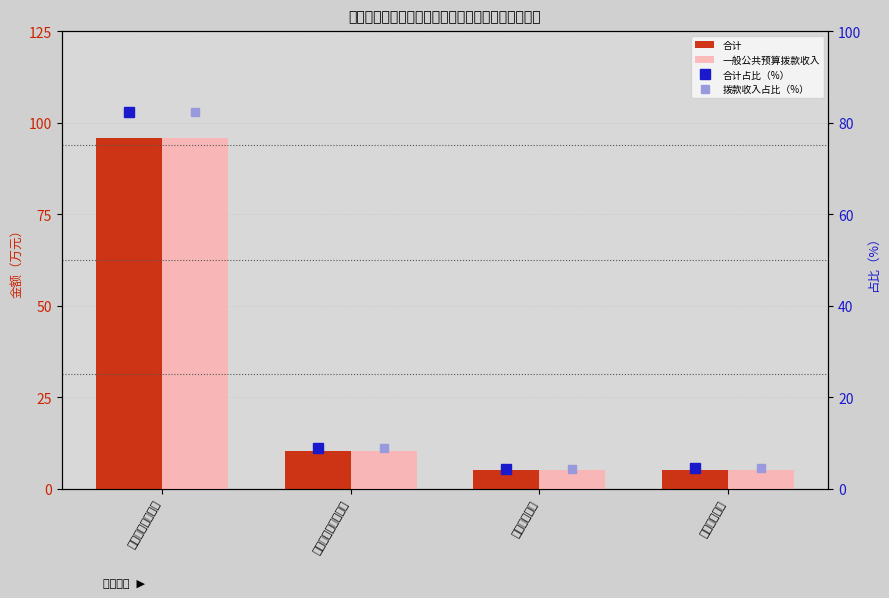

What is the approximate value of 一般公共预算拨款收入 at 社会保障和就业支出?

10.3